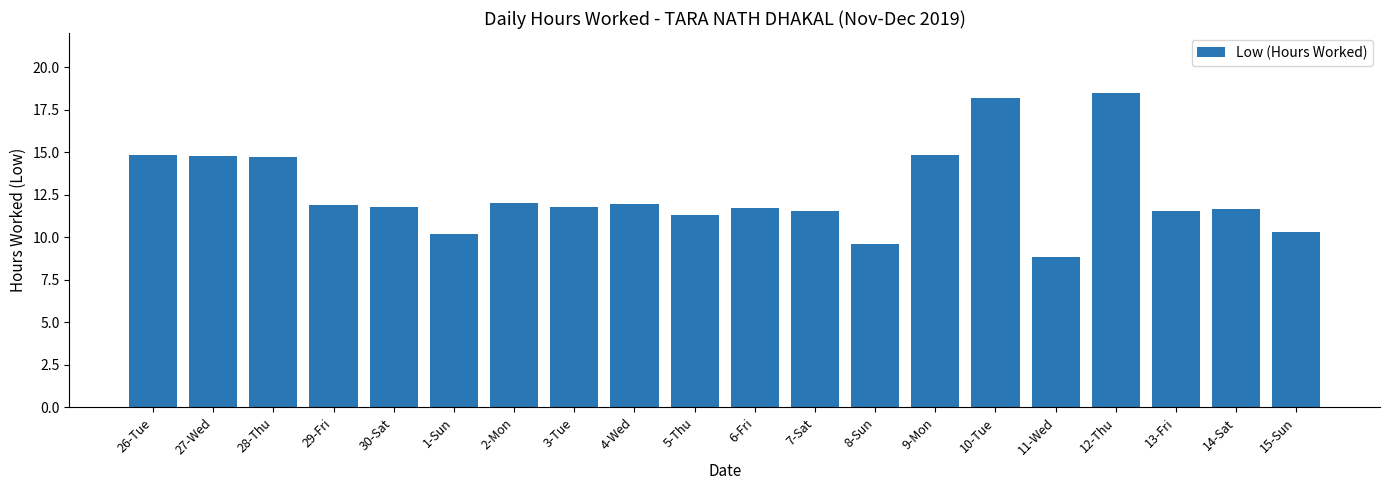

Which has a higher value, 15-Sun or 8-Sun?

15-Sun